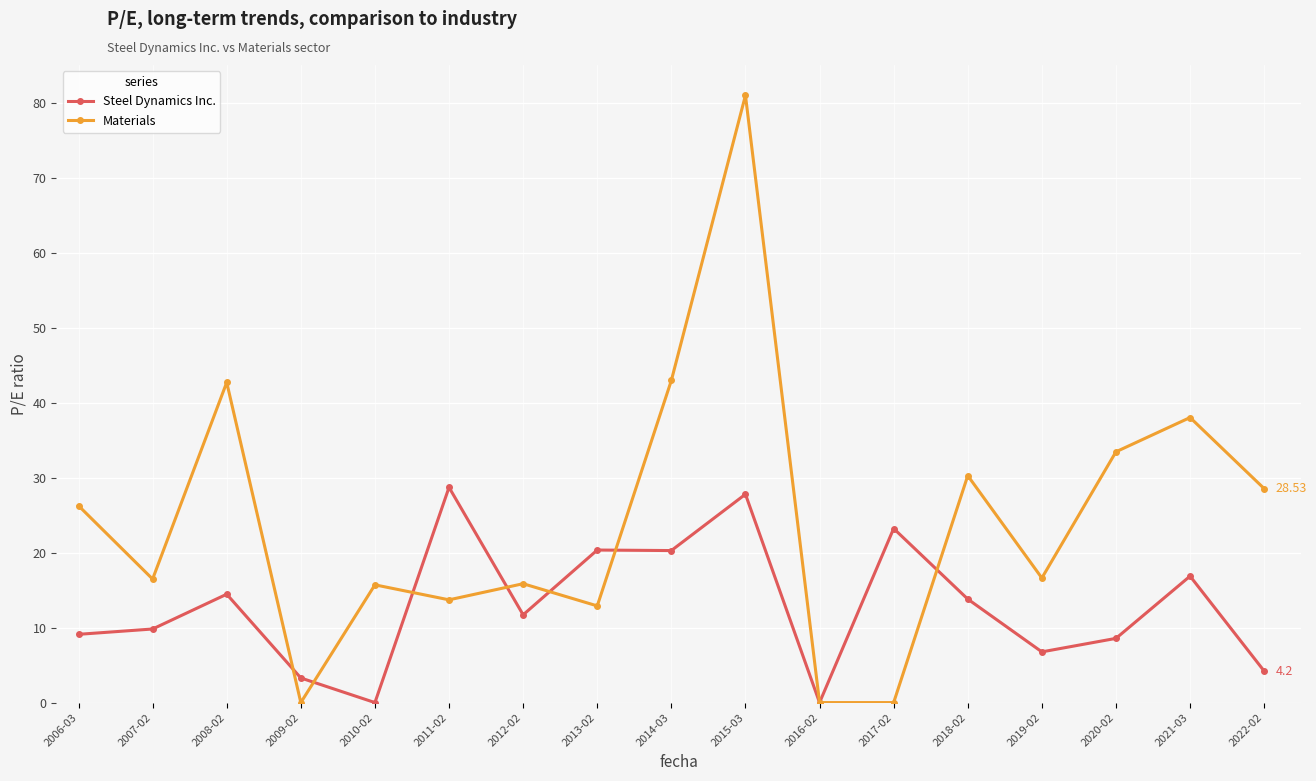

List the series in order of their overall mean, lowest first.

Steel Dynamics Inc., Materials